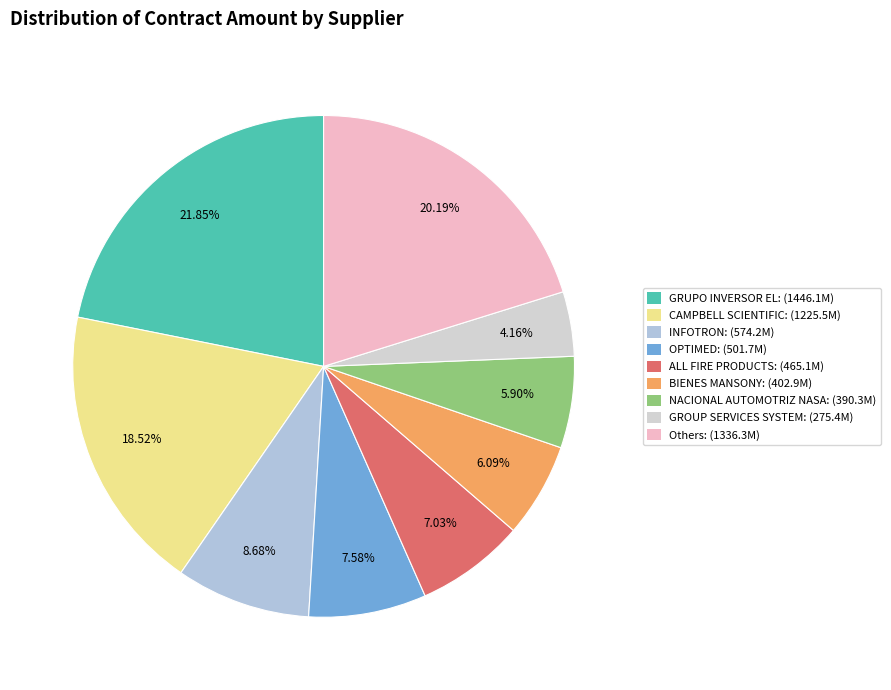

Is there a majority slice in this chart?

No